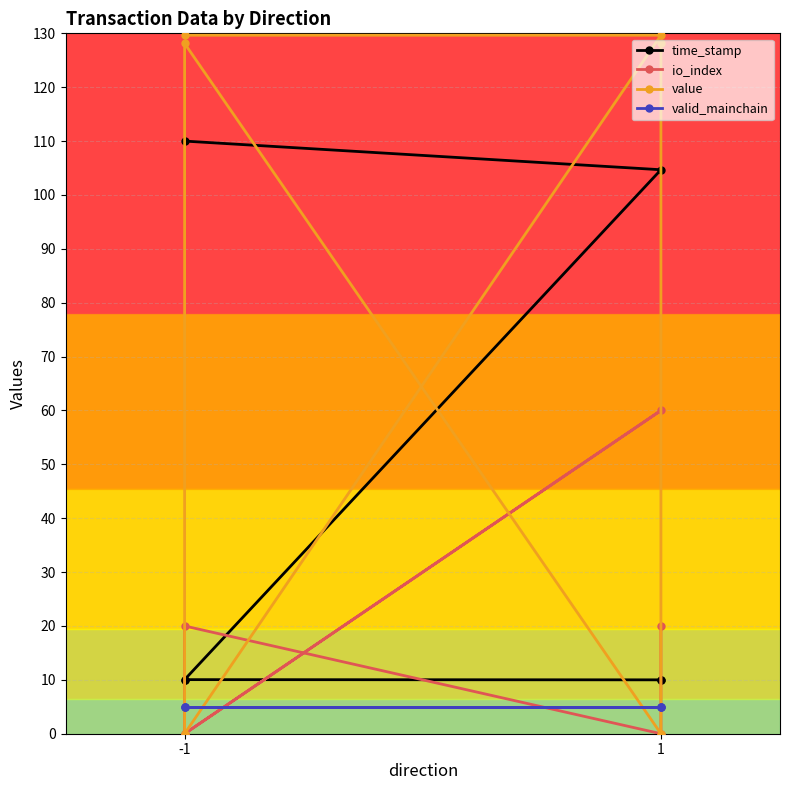

How many data points in value are above 128?

4